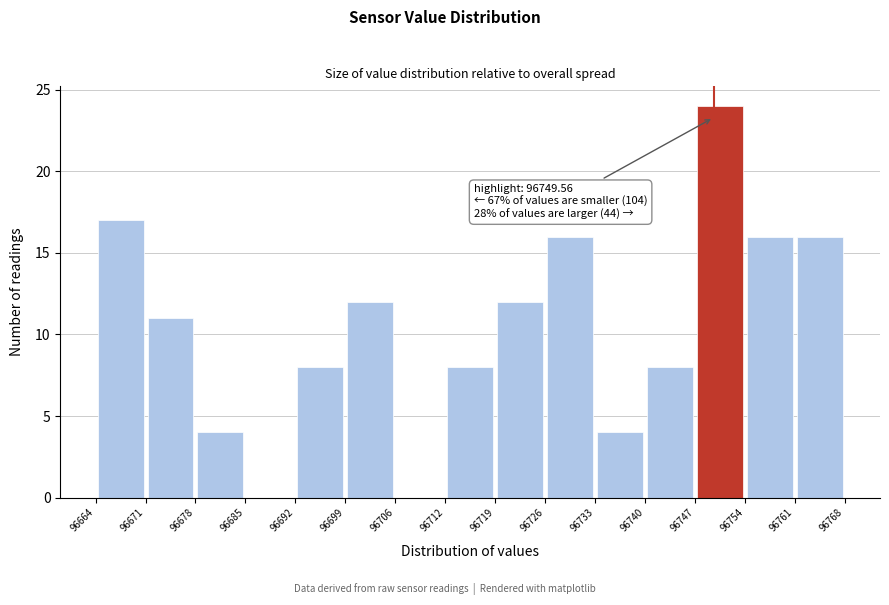

Over which range of the x-axis is the bar tallest?

96747 to 96754